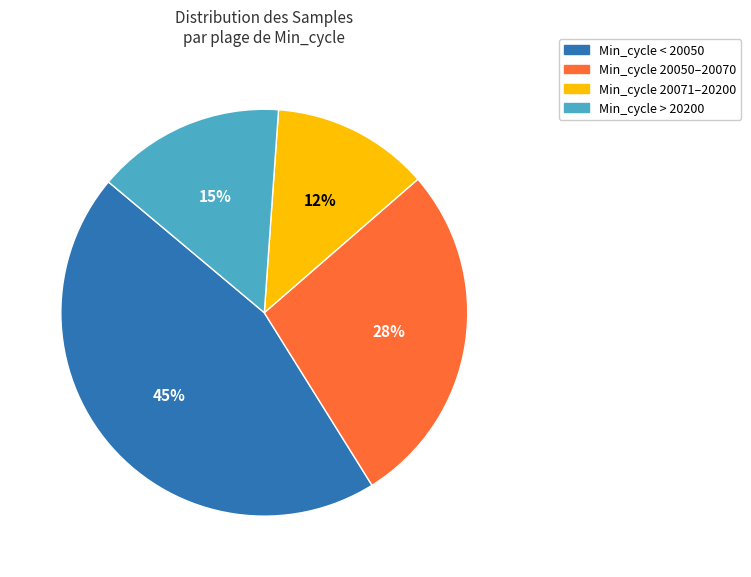

What percentage is the Min_cycle > 20200 slice, to the nearest percent?

15%